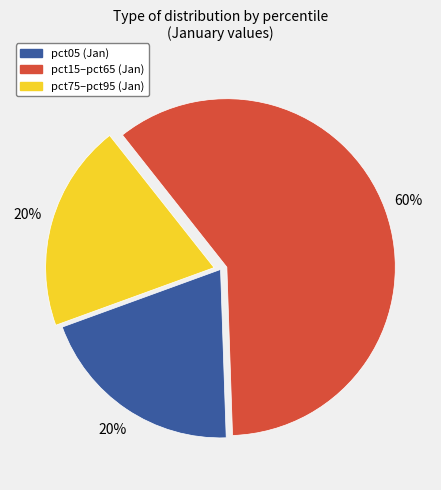

To the nearest percent, what is the difference between the largest and smallest slice percentages?

40%